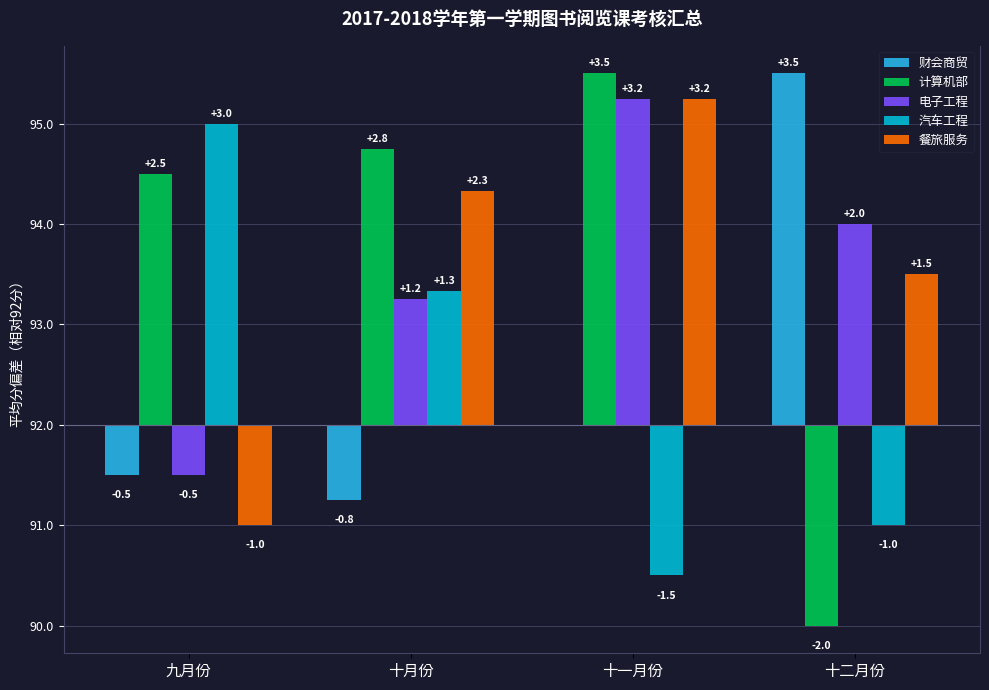

Does the chart contain stacked bars?

No